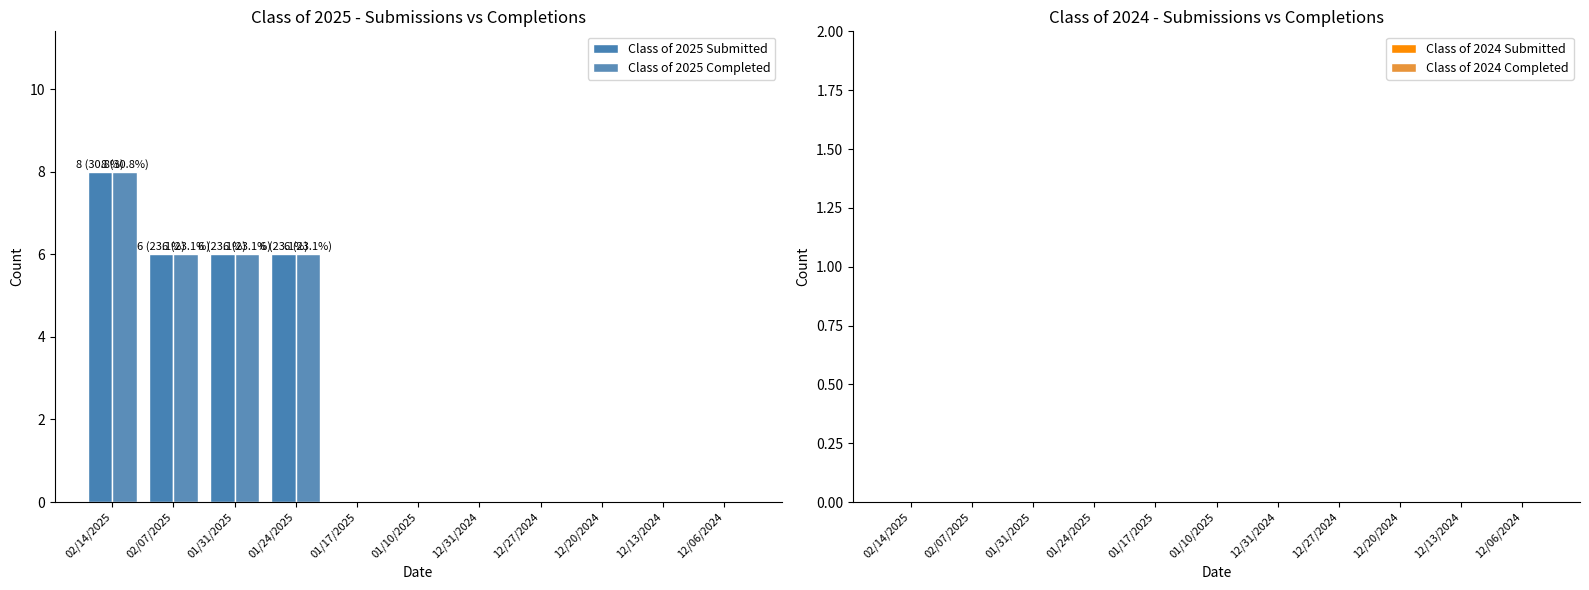

Which series has the largest range (max minus min)?

Class of 2025 Submitted